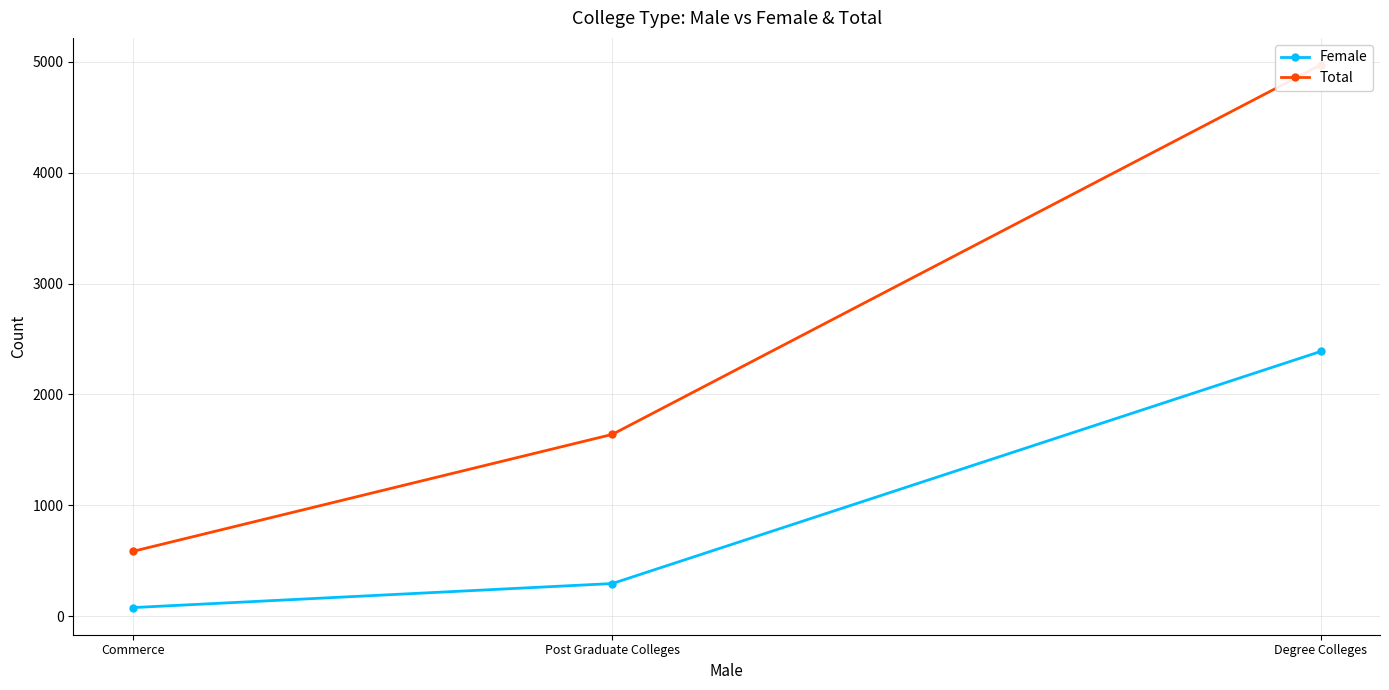

What is the total value across all series at Commerce?

659